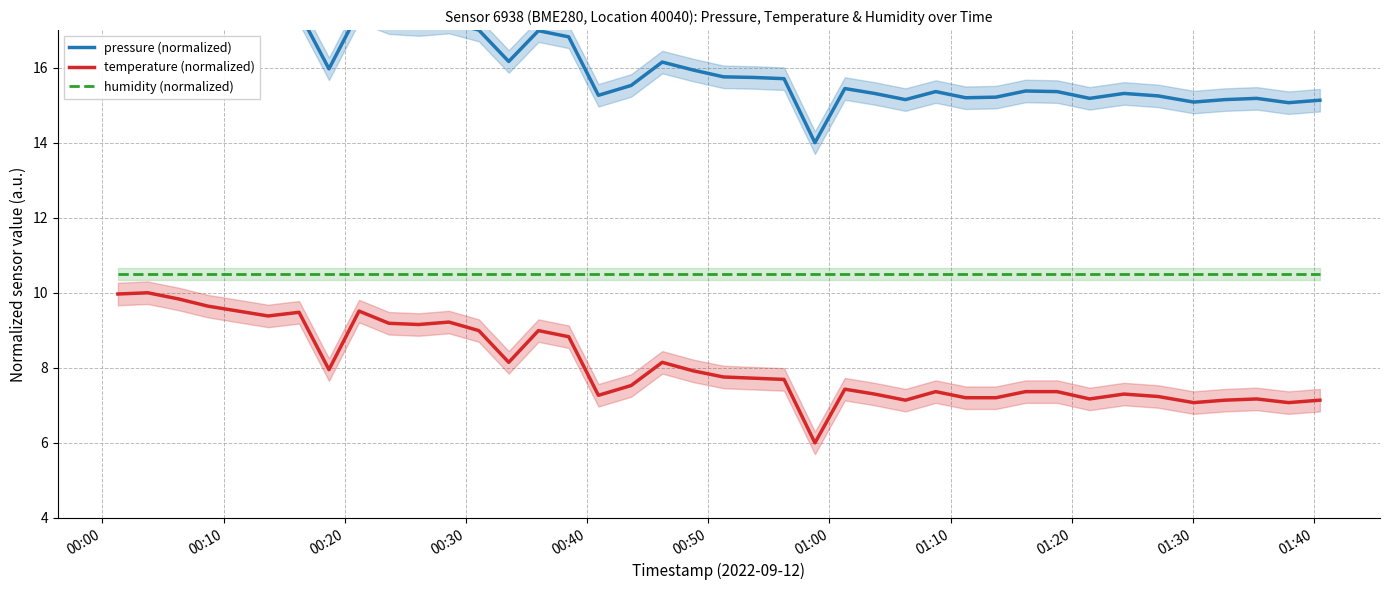

True or false: temperature (normalized) and humidity (normalized) cross at least once.

False